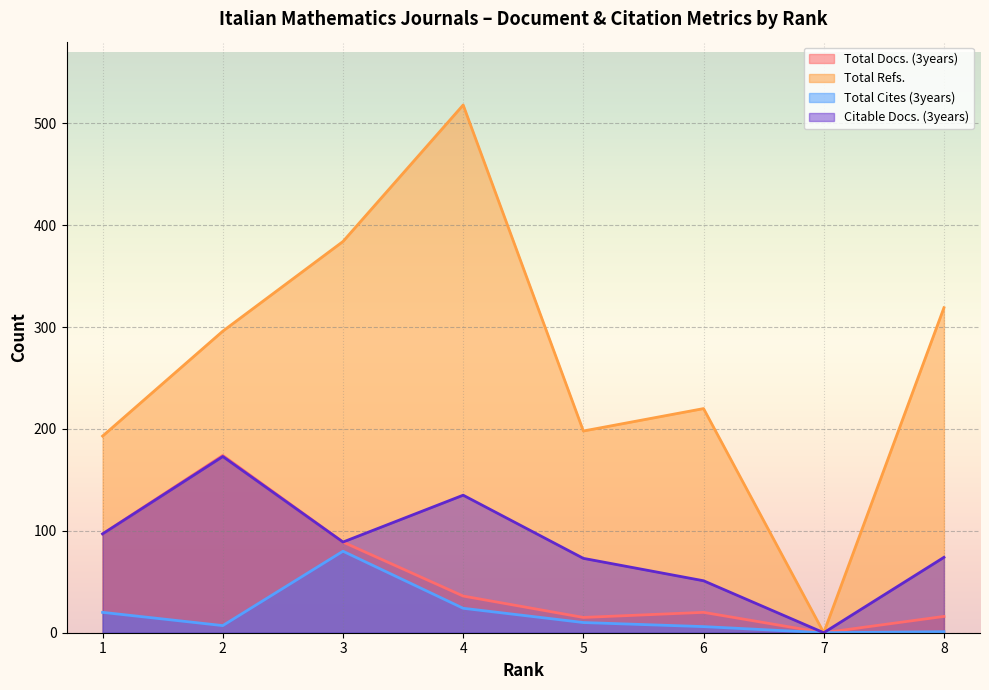

What is the sum of the Total Cites (3years) values at 7 and 2?

7